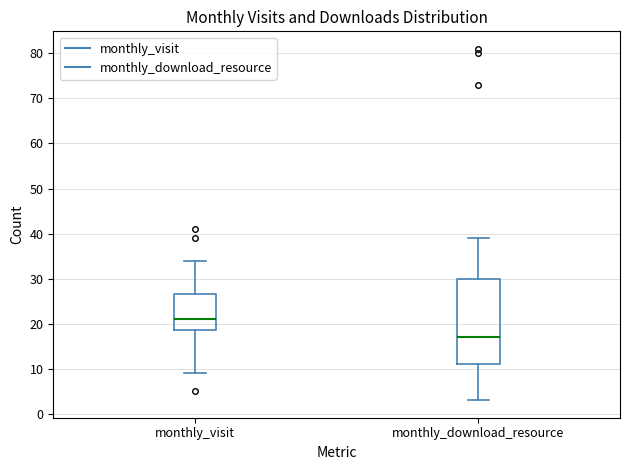

Which box has the lowest median line?

monthly_download_resource